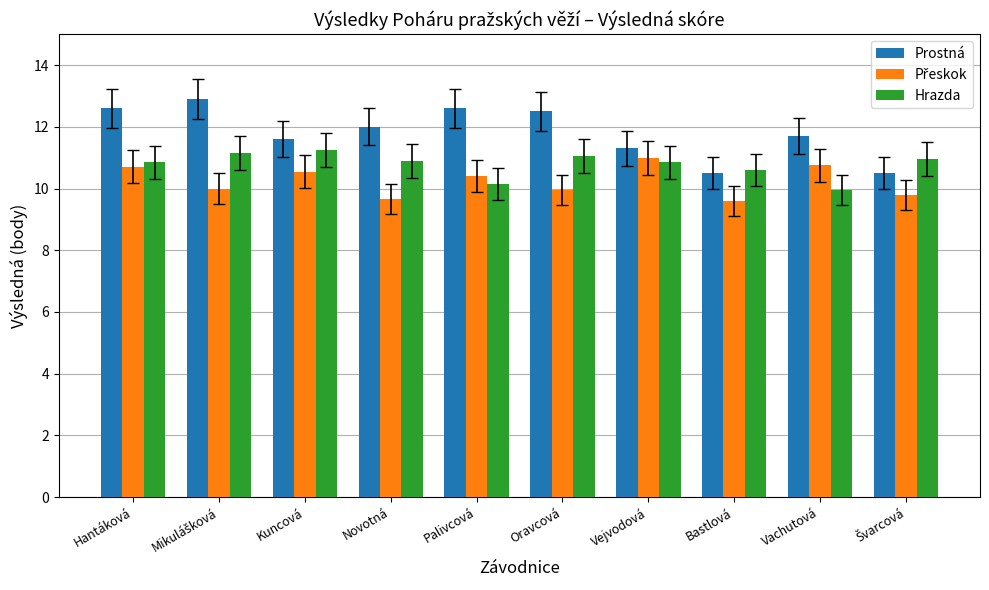

What position from the right is Kuncová?

8